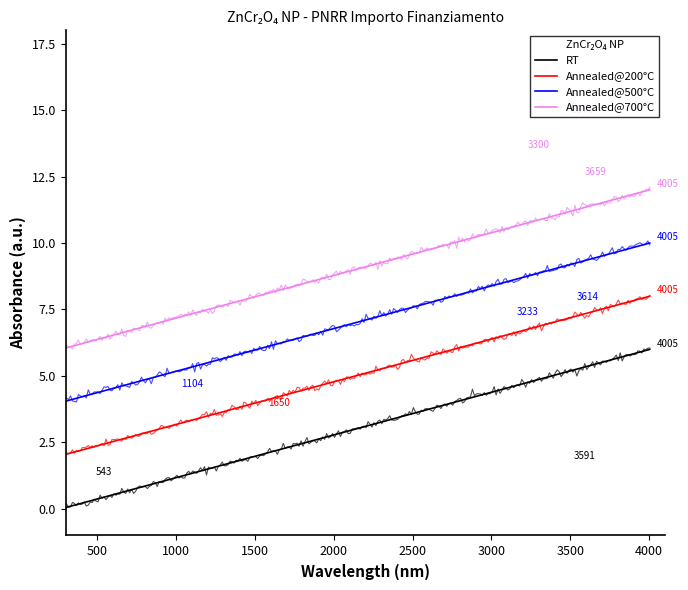

List the series in order of their overall mean, highest first.

M4 - Annealed@700, M3 - Annealed@500, M2 - Annealed@200, M1 - RT